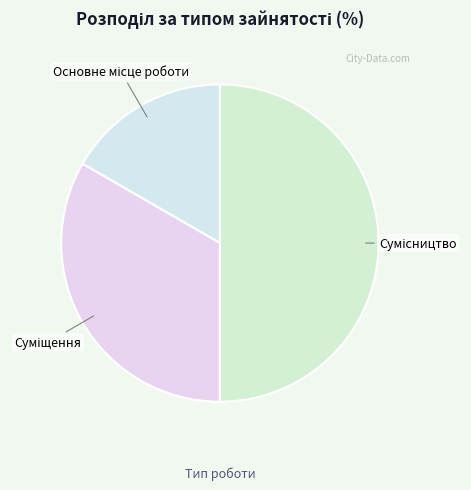

How many segments does this pie chart have?

3